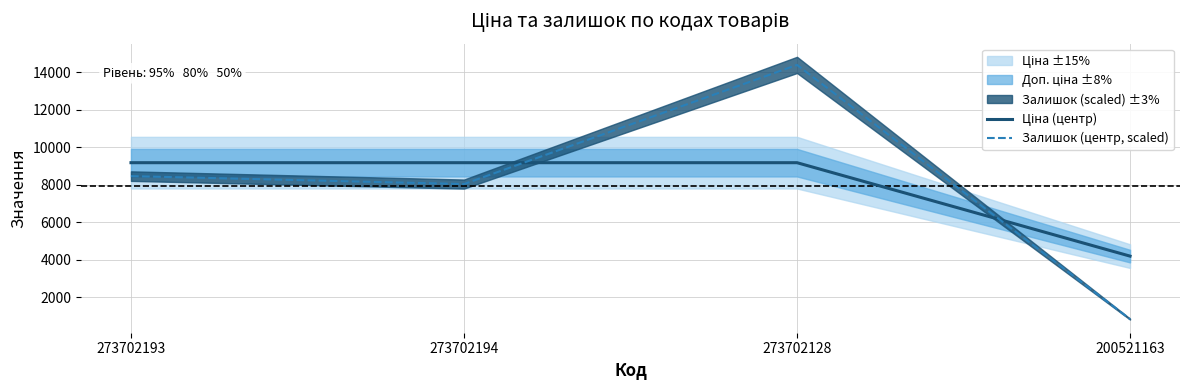

Which series has the largest total across all categories?

Залишок (центр, scaled)